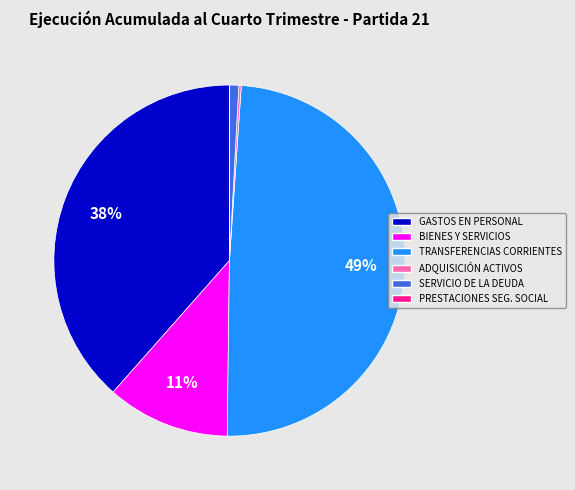

Is the sum of GASTOS EN PERSONAL and SERVICIO DE LA DEUDA greater than half?

No